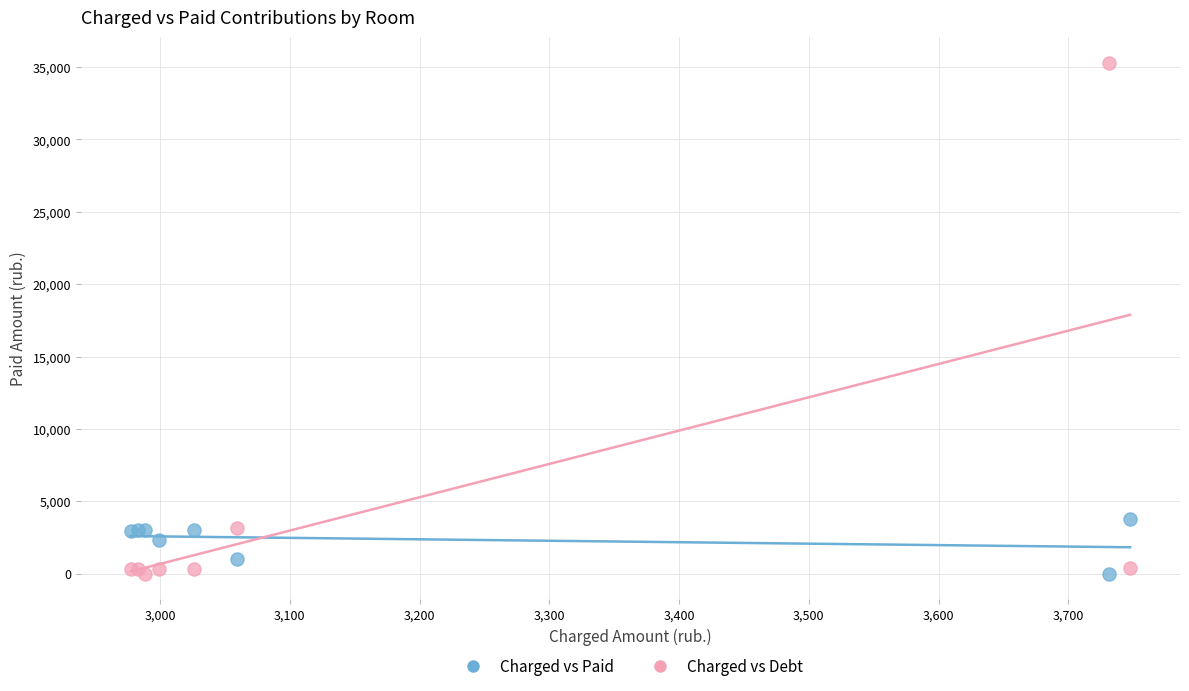

What are all the series names shown in the legend?

Charged vs Paid, Charged vs Debt